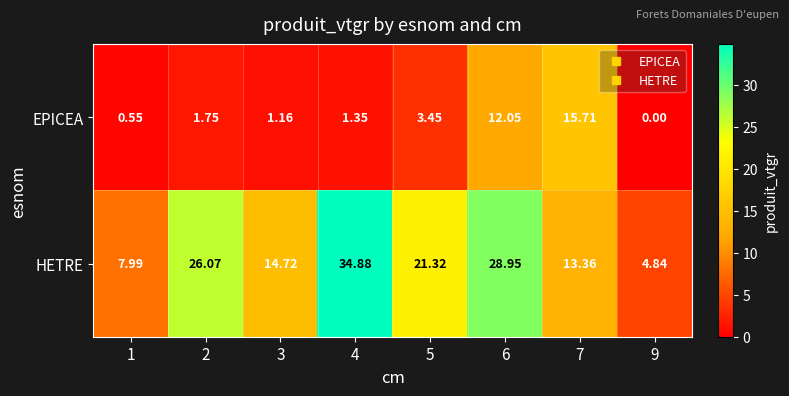

Is the value of HETRE at 1 greater than the value of EPICEA at 9?

Yes